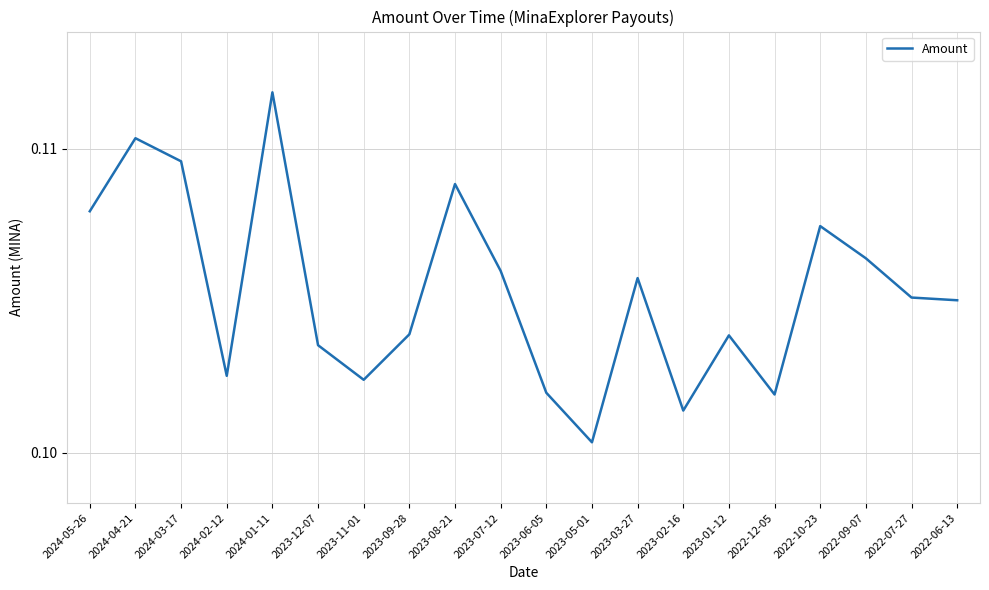

Where is the data nearest to the value 0?

2023-05-01